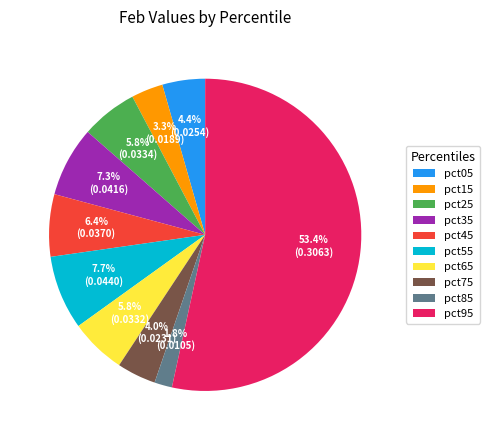

How many segments does this pie chart have?

10